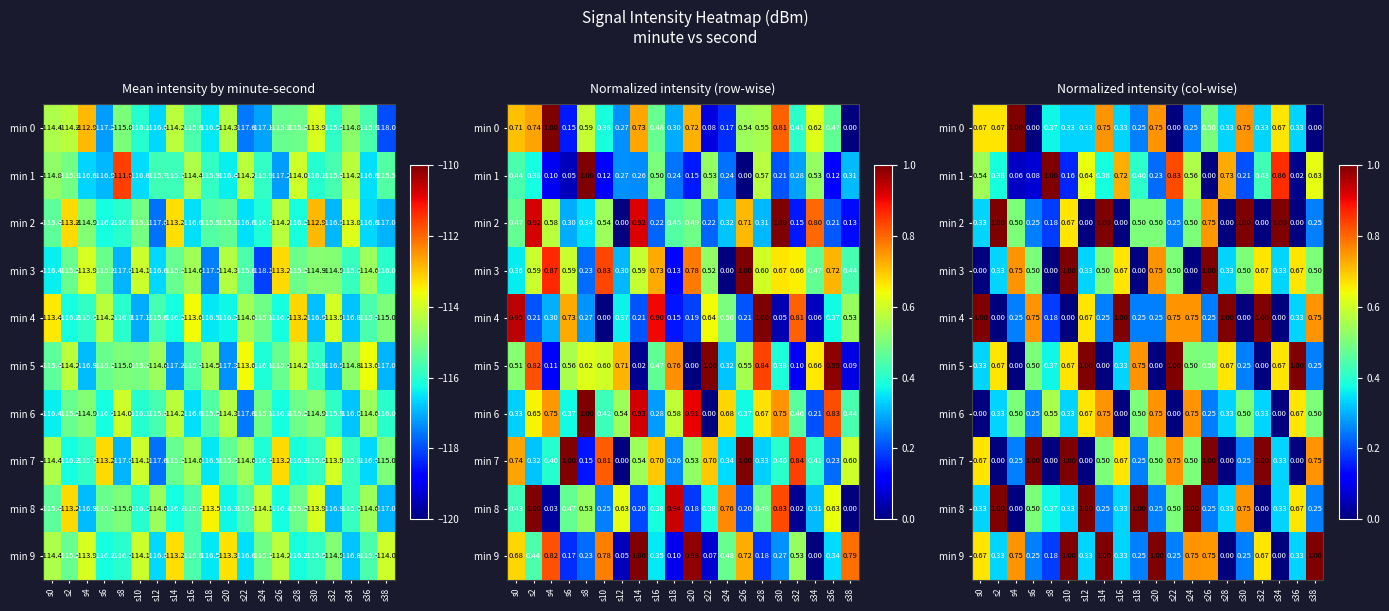

How many values in the min 7 series exceed 0?

15